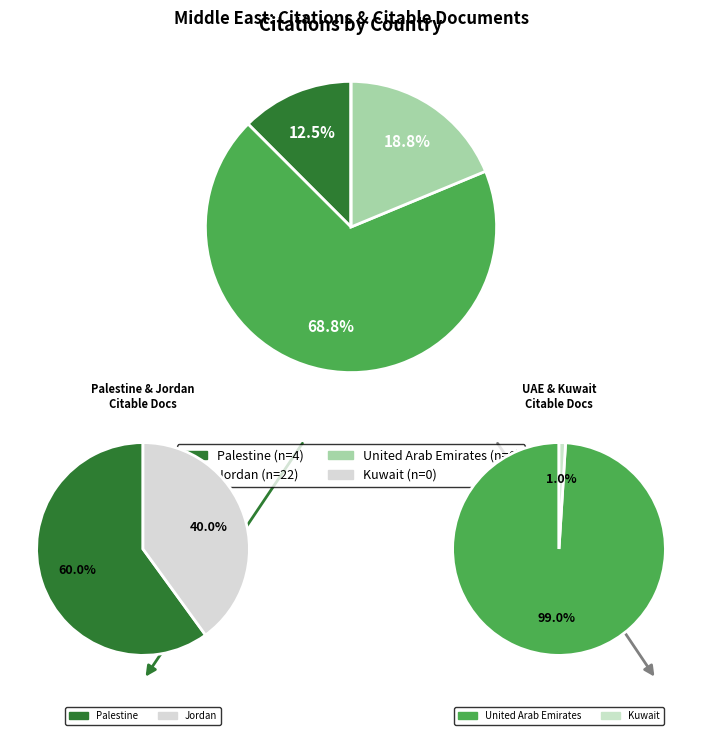

Rank the categories by value from highest to lowest.

Jordan, United Arab Emirates, Palestine, Kuwait